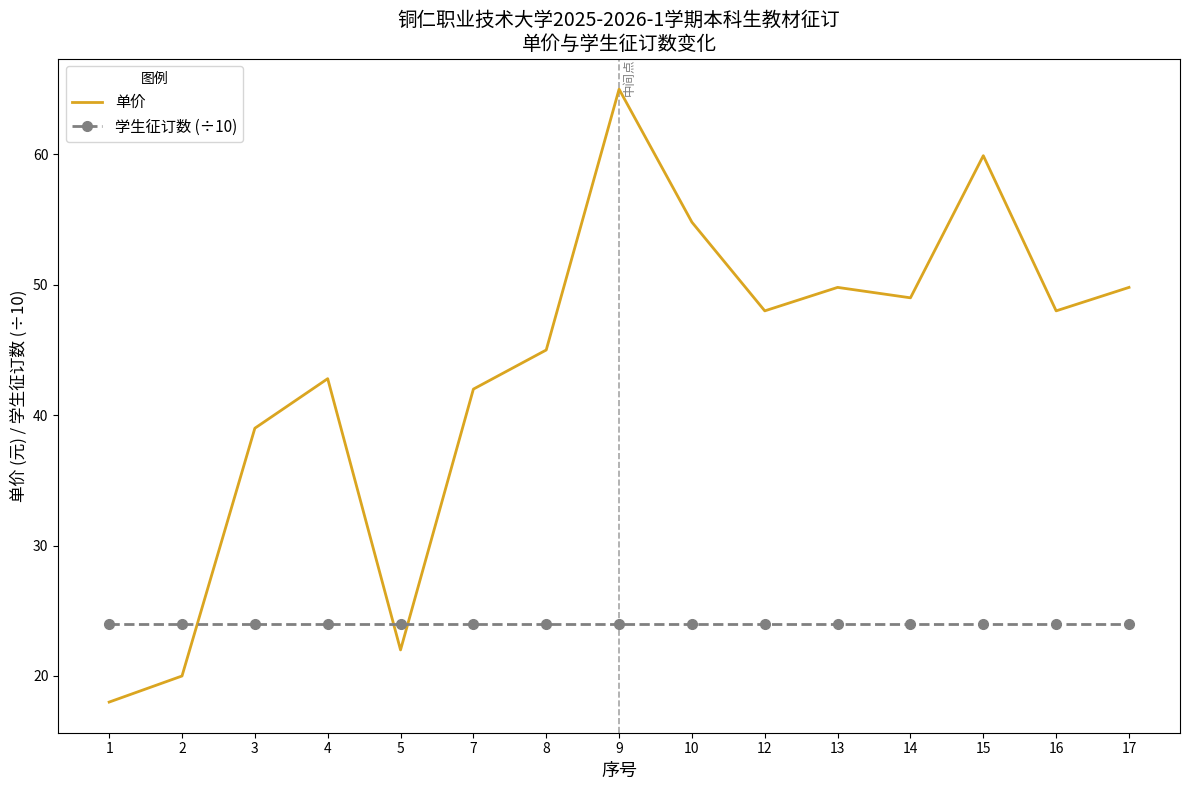

At how many categories does at least one series exceed 53?

3